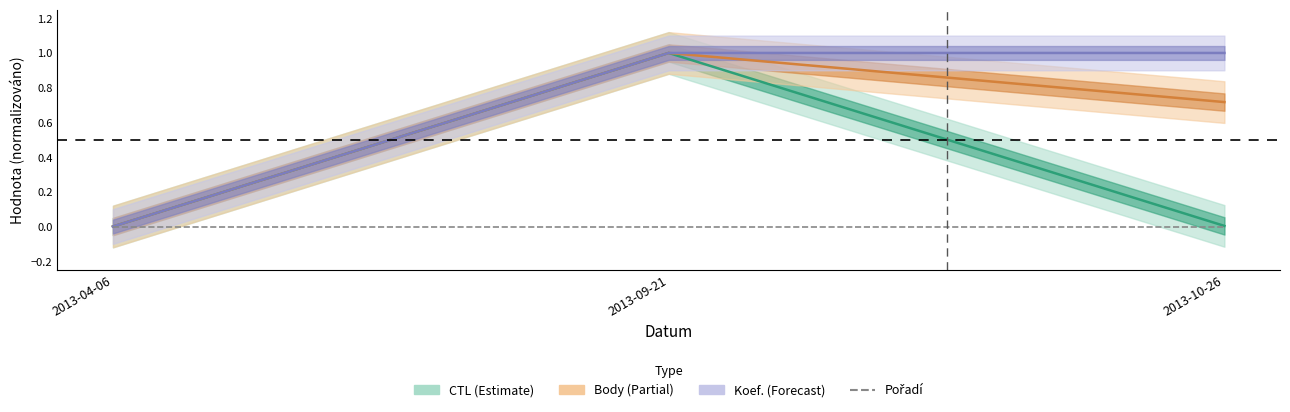

At how many categories does at least one series exceed 0?

2